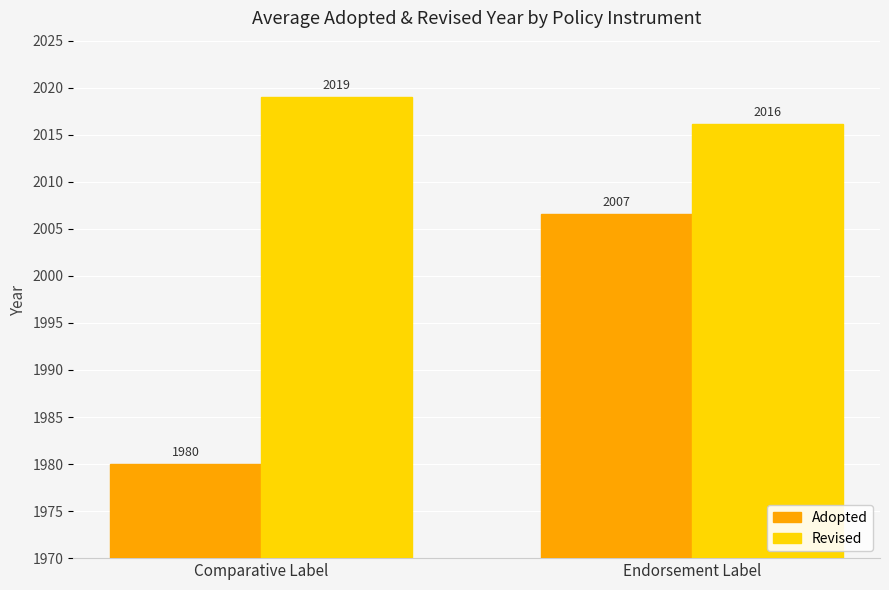

What is the total value across all series at Comparative Label?

3999.0